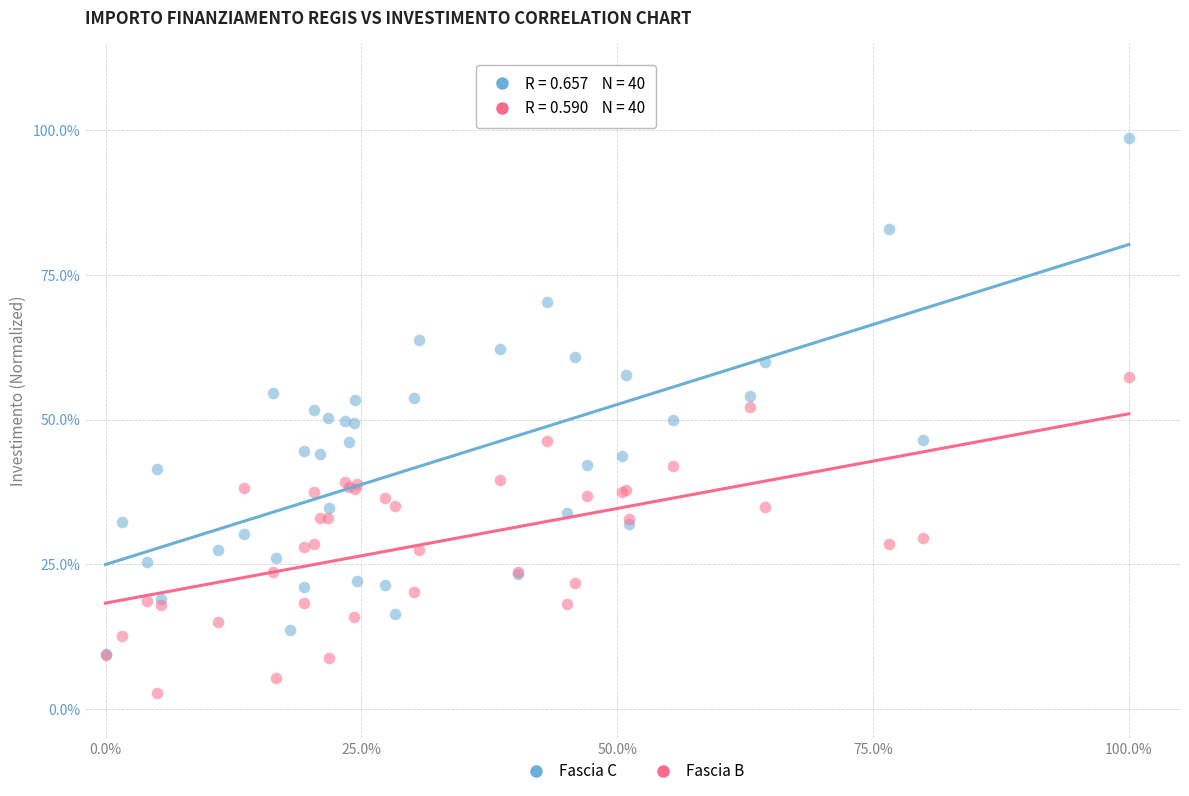

Which series contains the highest Y value?

Fascia C